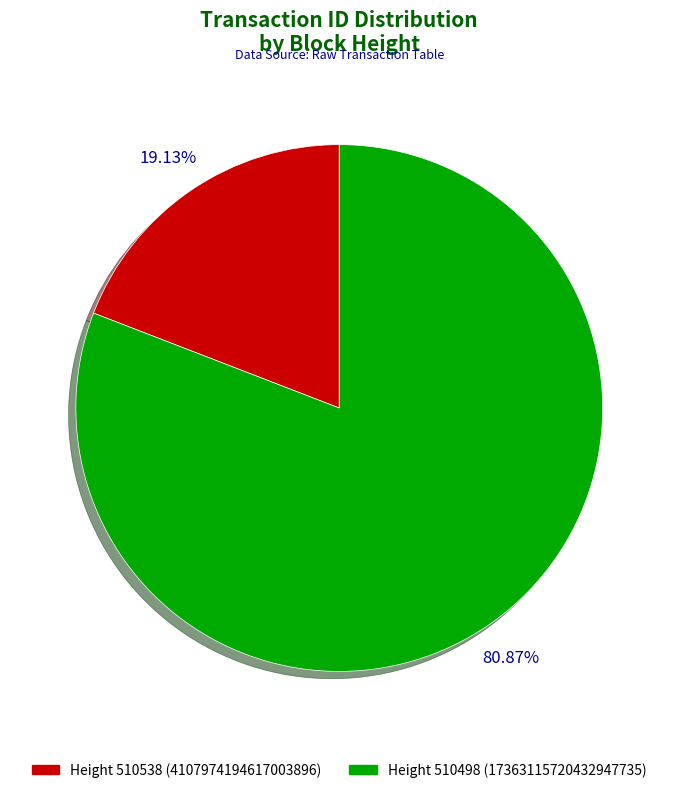

Approximately how many times larger is the value at Height 510498 (17363115720432947735) compared to Height 510538 (4107974194617003896)?

4.2